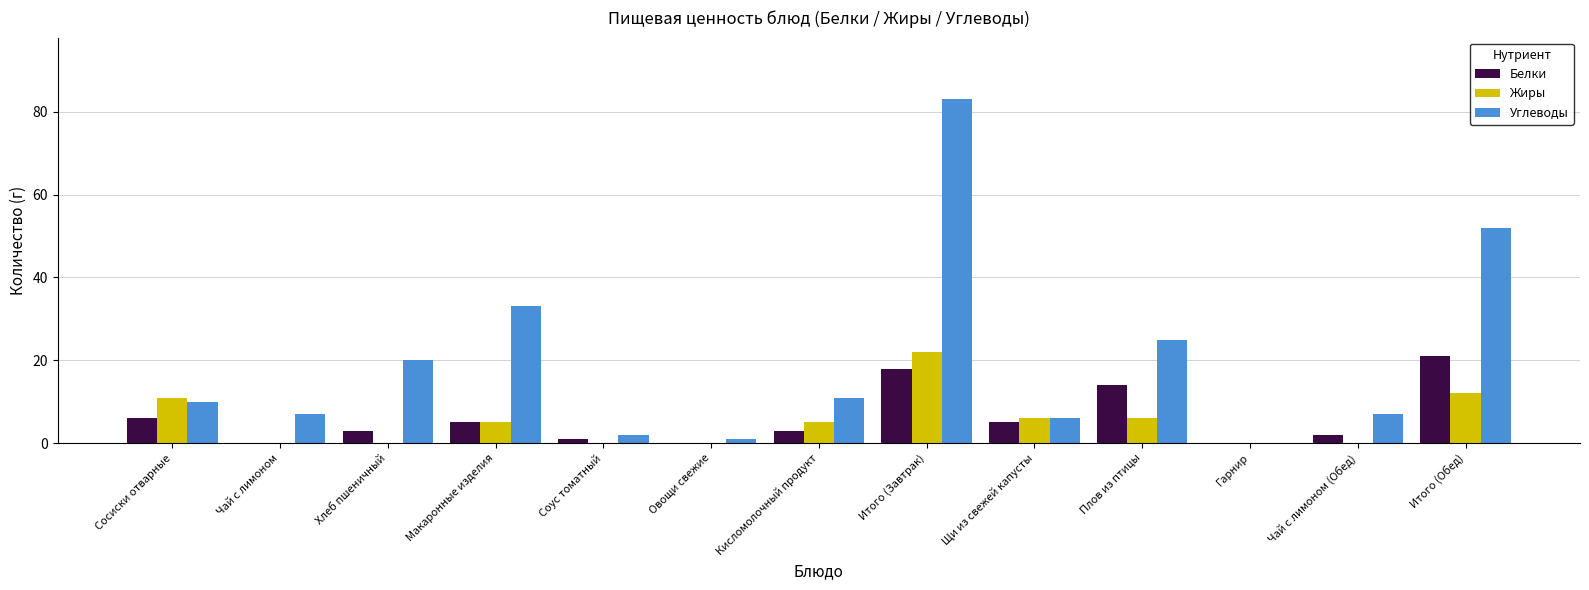

Which series changed the most between Овощи свежие and Итого (Обед)?

Углеводы